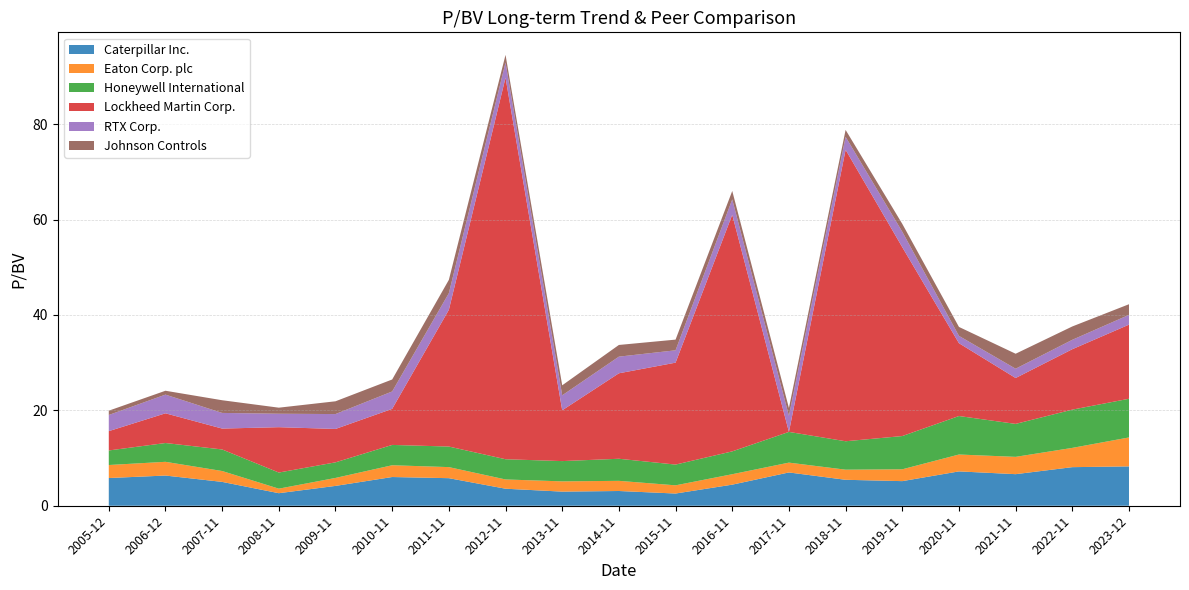

At which category is the sum across all series the highest?

2012-11